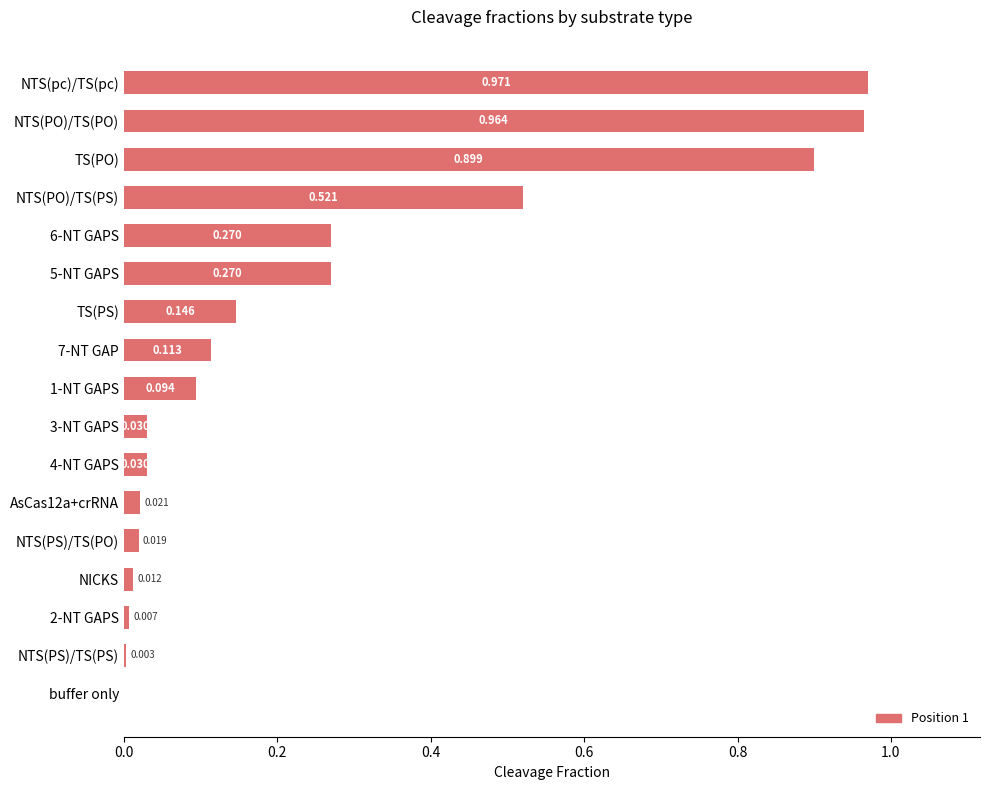

Are the bars horizontal?

Yes